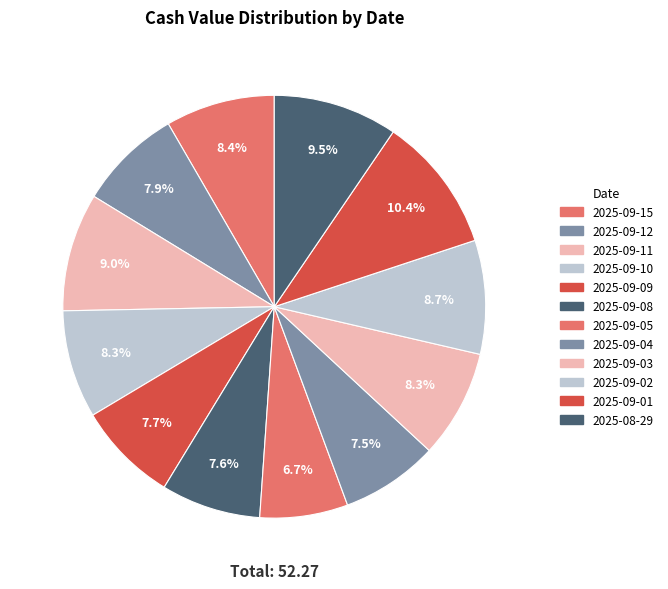

To the nearest percent, what percentage of the pie is 2025-09-15?

8%